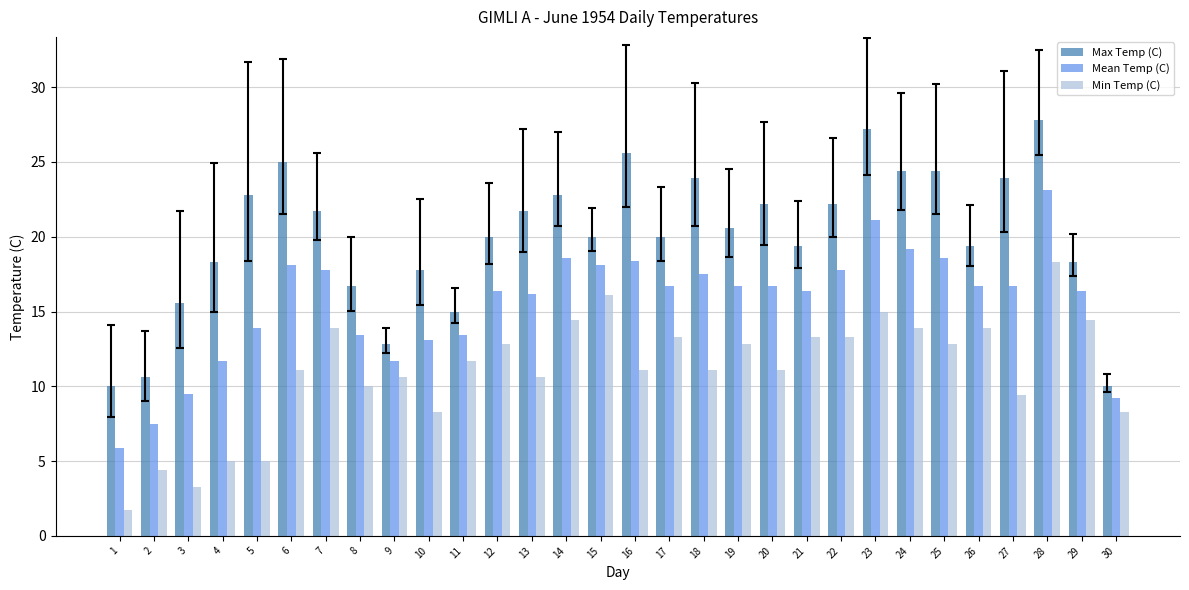

Between 6 and 10, which series saw the biggest shift?

Max Temp (C)